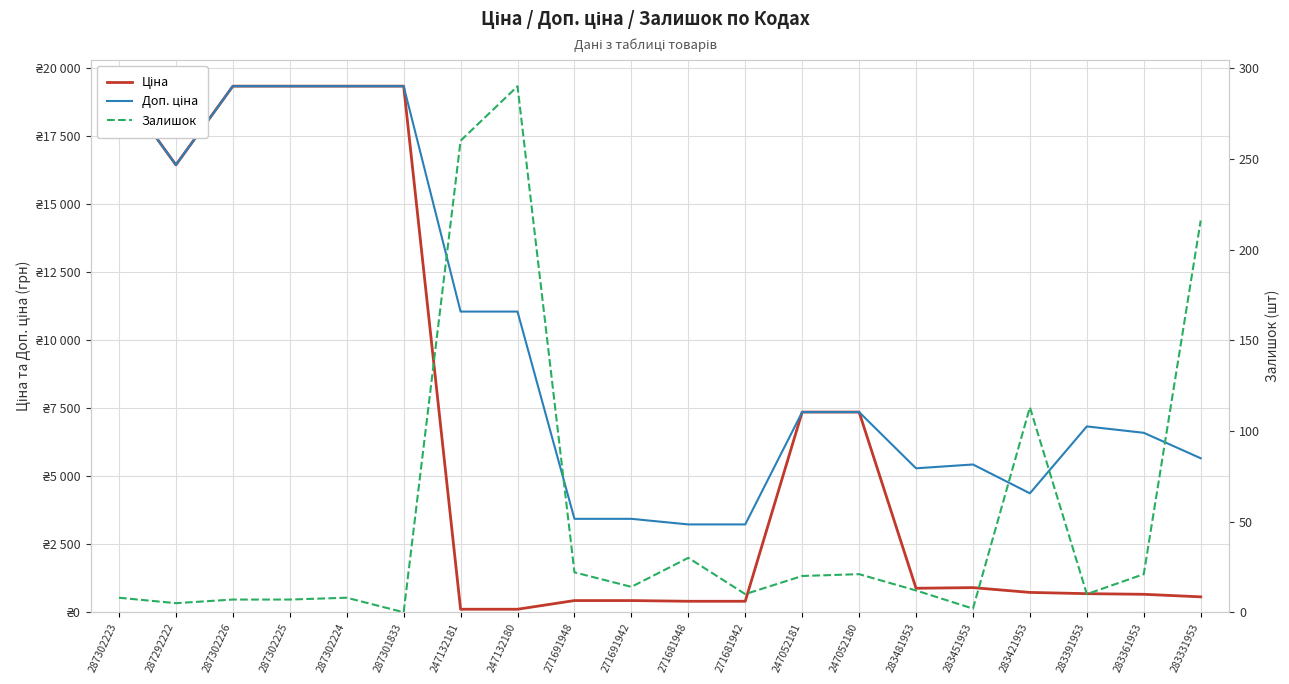

True or false: Доп. ціна and Залишок cross at least once.

False